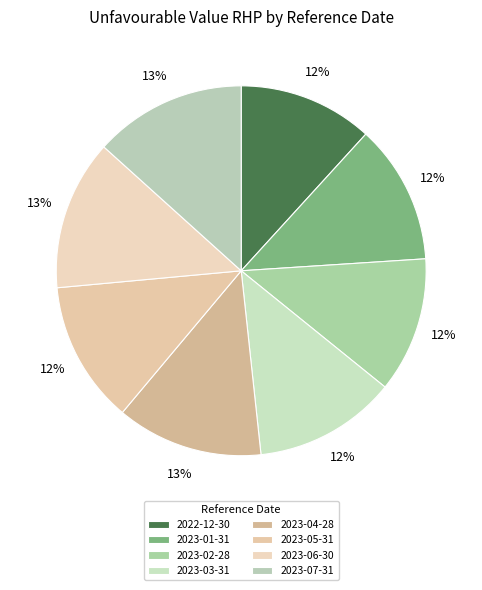

To the nearest percent, what is the average slice percentage?

12%